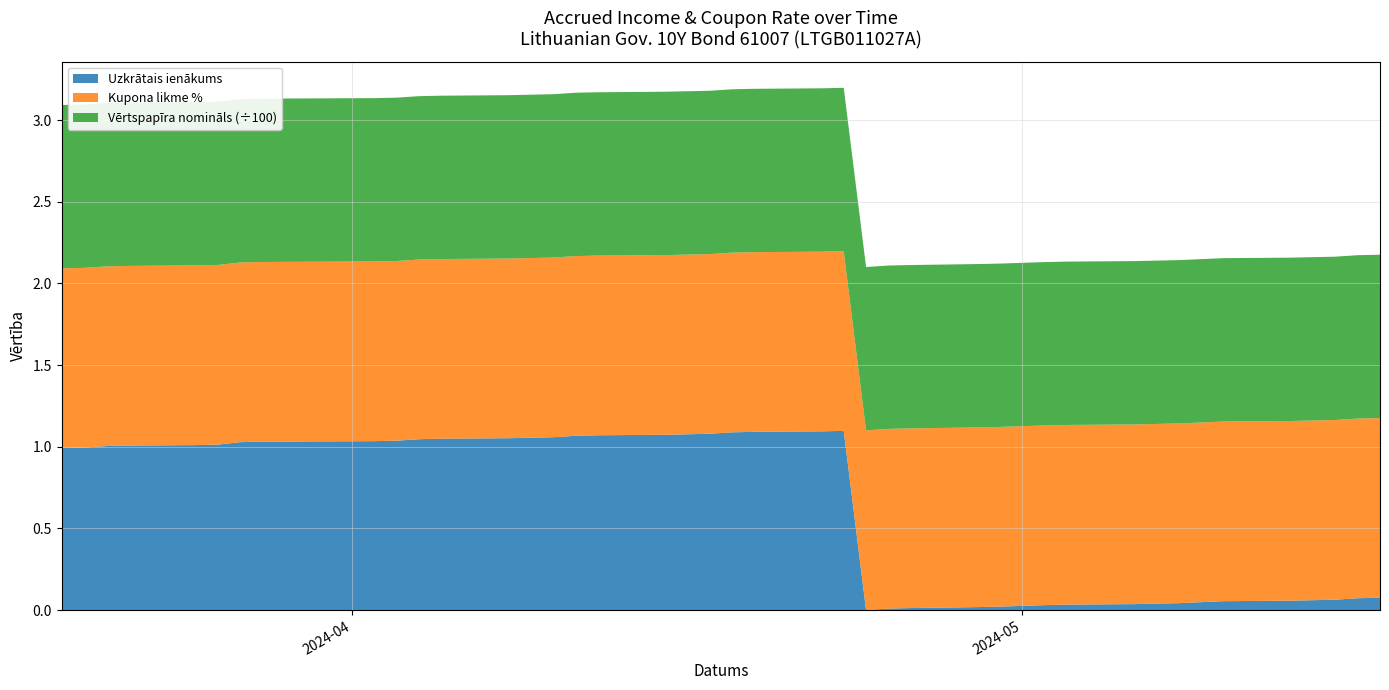

Reading left to right, transcribe all the data shown in this chart.

Uzkrātais ienākums: 2024-05-17=0.1	2024-05-16=0.1	2024-05-15=0.1	2024-05-14=0.1	2024-05-13=0.1	2024-05-10=0.1	2024-05-08=0.0	2024-05-07=0.0	2024-05-06=0.0	2024-05-03=0.0	2024-05-02=0.0	2024-04-30=0.0	2024-04-29=0.0	2024-04-26=0.0	2024-04-25=0.0	2024-04-24=0.0	2024-04-23=1.1	2024-04-22=1.1	2024-04-19=1.1	2024-04-18=1.1	2024-04-17=1.1	2024-04-16=1.1	2024-04-15=1.1	2024-04-12=1.1	2024-04-11=1.1	2024-04-10=1.1	2024-04-09=1.1	2024-04-08=1.1	2024-04-05=1.0	2024-04-04=1.0	2024-04-03=1.0	2024-04-02=1.0	2024-03-28=1.0	2024-03-27=1.0	2024-03-26=1.0	2024-03-25=1.0	2024-03-22=1.0	2024-03-21=1.0	2024-03-20=1.0	2024-03-19=1.0
Kupona likme %: 2024-05-17=1.1	2024-05-16=1.1	2024-05-15=1.1	2024-05-14=1.1	2024-05-13=1.1	2024-05-10=1.1	2024-05-08=1.1	2024-05-07=1.1	2024-05-06=1.1	2024-05-03=1.1	2024-05-02=1.1	2024-04-30=1.1	2024-04-29=1.1	2024-04-26=1.1	2024-04-25=1.1	2024-04-24=1.1	2024-04-23=1.1	2024-04-22=1.1	2024-04-19=1.1	2024-04-18=1.1	2024-04-17=1.1	2024-04-16=1.1	2024-04-15=1.1	2024-04-12=1.1	2024-04-11=1.1	2024-04-10=1.1	2024-04-09=1.1	2024-04-08=1.1	2024-04-05=1.1	2024-04-04=1.1	2024-04-03=1.1	2024-04-02=1.1	2024-03-28=1.1	2024-03-27=1.1	2024-03-26=1.1	2024-03-25=1.1	2024-03-22=1.1	2024-03-21=1.1	2024-03-20=1.1	2024-03-19=1.1
Vērtspapīra nomināls (x100): 2024-05-17=100.0	2024-05-16=100.0	2024-05-15=100.0	2024-05-14=100.0	2024-05-13=100.0	2024-05-10=100.0	2024-05-08=100.0	2024-05-07=100.0	2024-05-06=100.0	2024-05-03=100.0	2024-05-02=100.0	2024-04-30=100.0	2024-04-29=100.0	2024-04-26=100.0	2024-04-25=100.0	2024-04-24=100.0	2024-04-23=100.0	2024-04-22=100.0	2024-04-19=100.0	2024-04-18=100.0	2024-04-17=100.0	2024-04-16=100.0	2024-04-15=100.0	2024-04-12=100.0	2024-04-11=100.0	2024-04-10=100.0	2024-04-09=100.0	2024-04-08=100.0	2024-04-05=100.0	2024-04-04=100.0	2024-04-03=100.0	2024-04-02=100.0	2024-03-28=100.0	2024-03-27=100.0	2024-03-26=100.0	2024-03-25=100.0	2024-03-22=100.0	2024-03-21=100.0	2024-03-20=100.0	2024-03-19=100.0